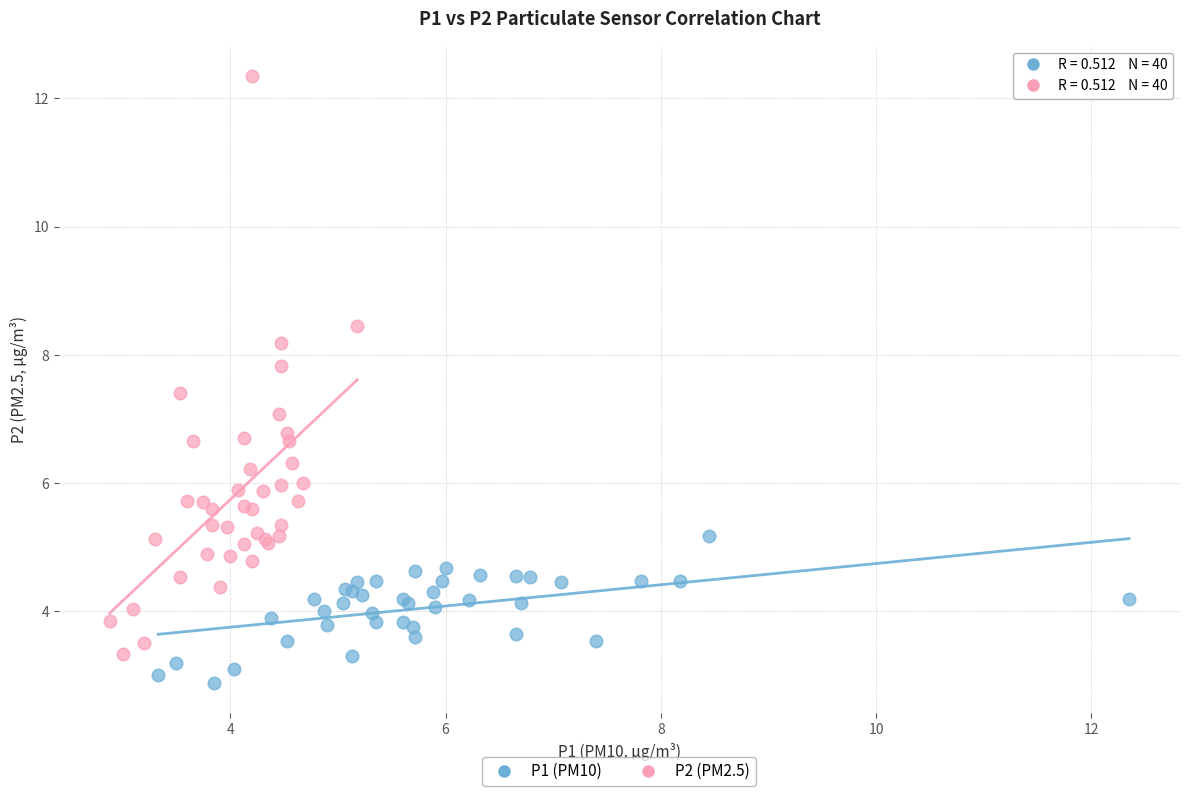

Which series contains the lowest Y value?

P1 (PM10)